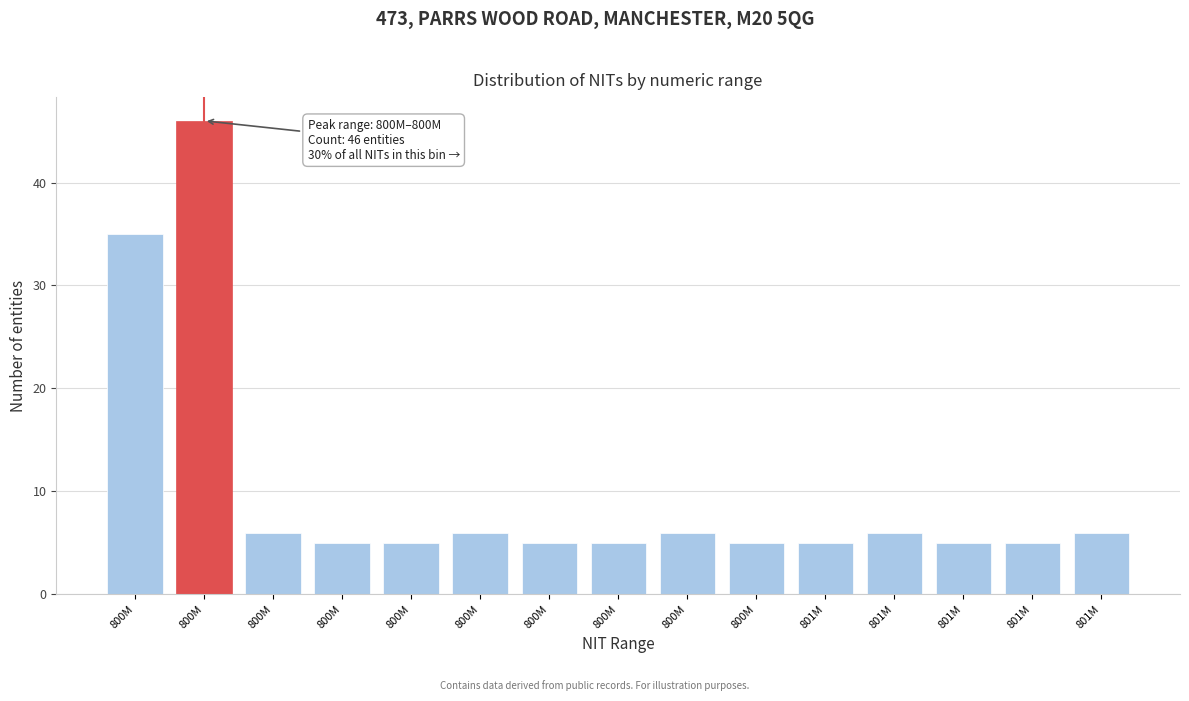

Does the chart contain any negative values?

No